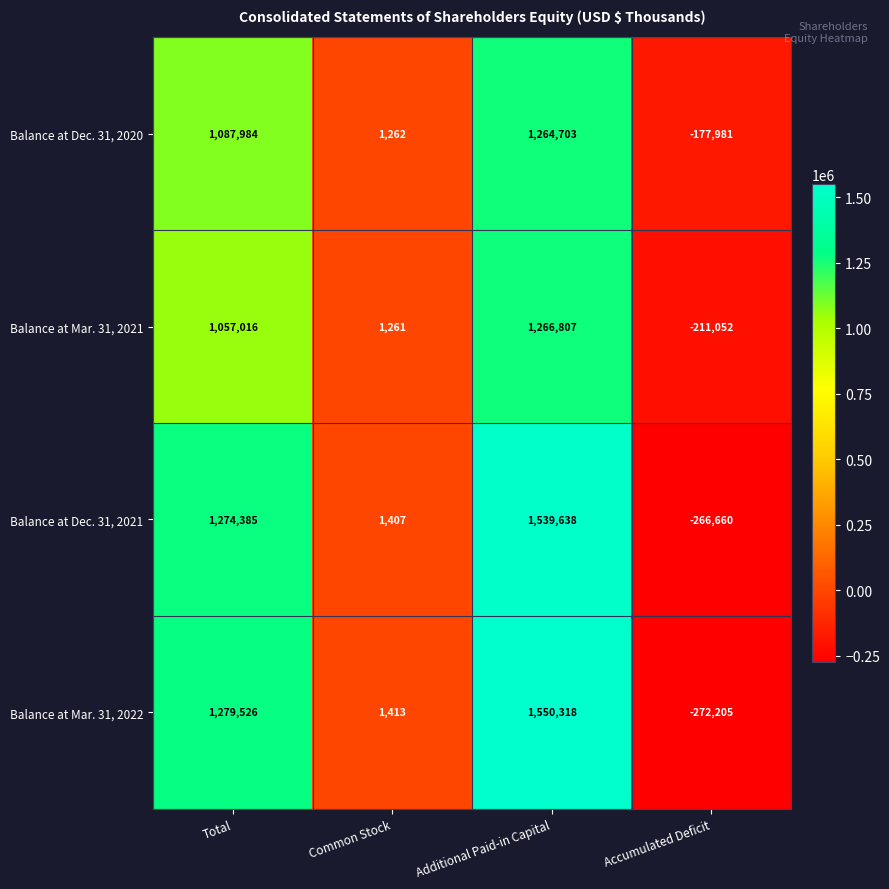

At Common Stock, list the series in order from smallest to largest.

Balance at Mar. 31, 2021, Balance at Dec. 31, 2020, Balance at Dec. 31, 2021, Balance at Mar. 31, 2022